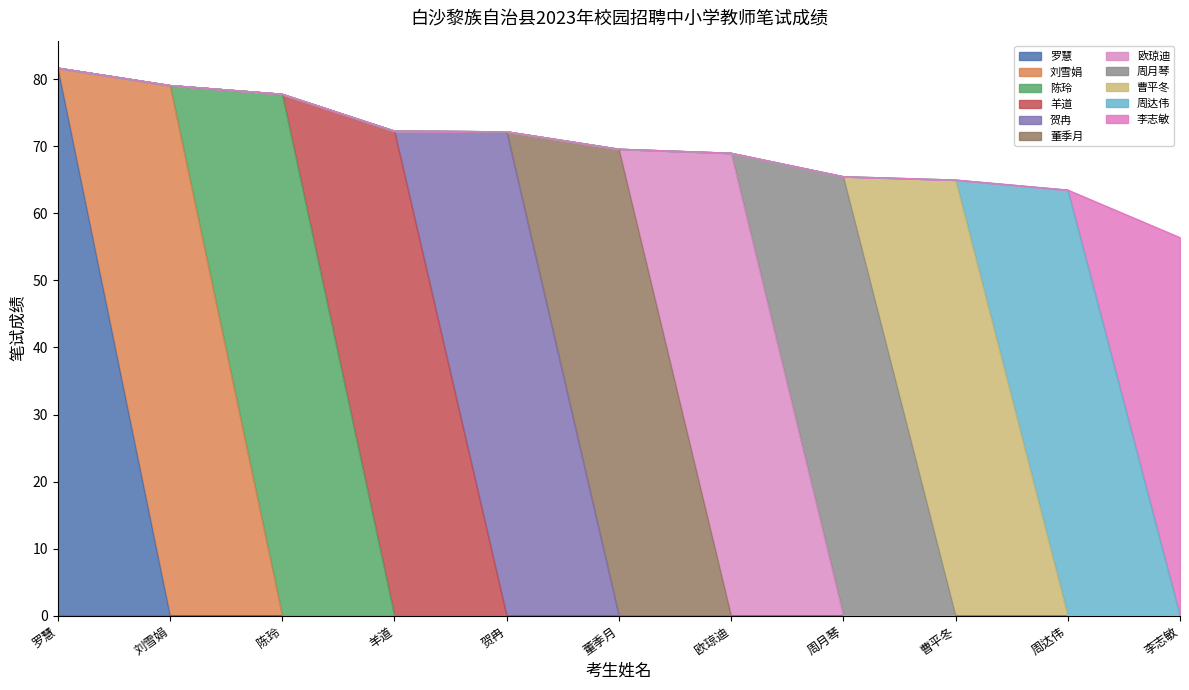

The value at 欧琼迪 is 69.0. True or false?

True